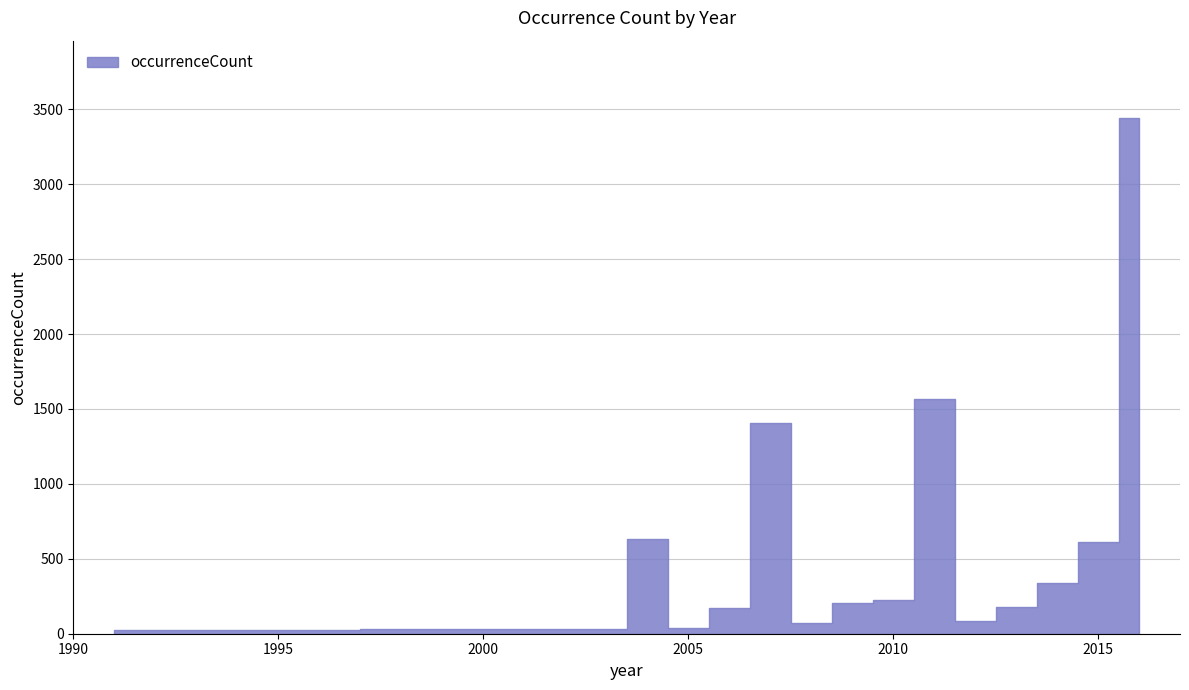

What is the average value?

602